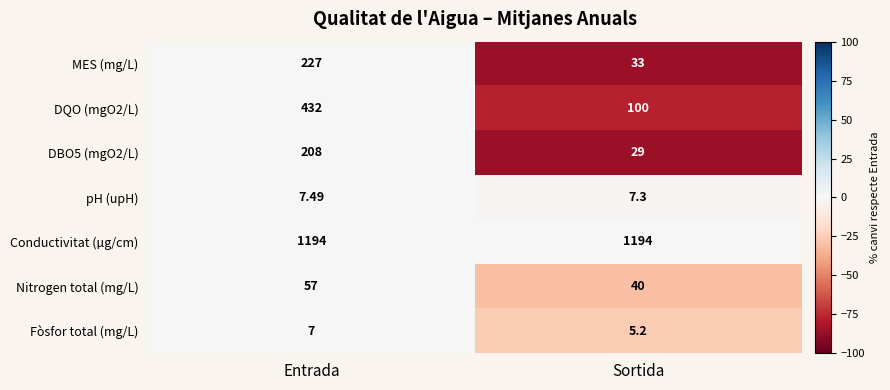

Which series has the largest total across all categories?

Conductivitat (µg/cm)